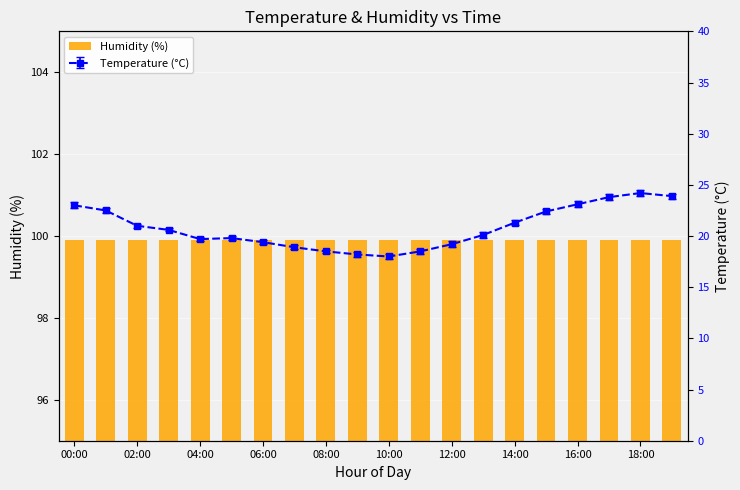

Where does the data first go above 20?

00:00